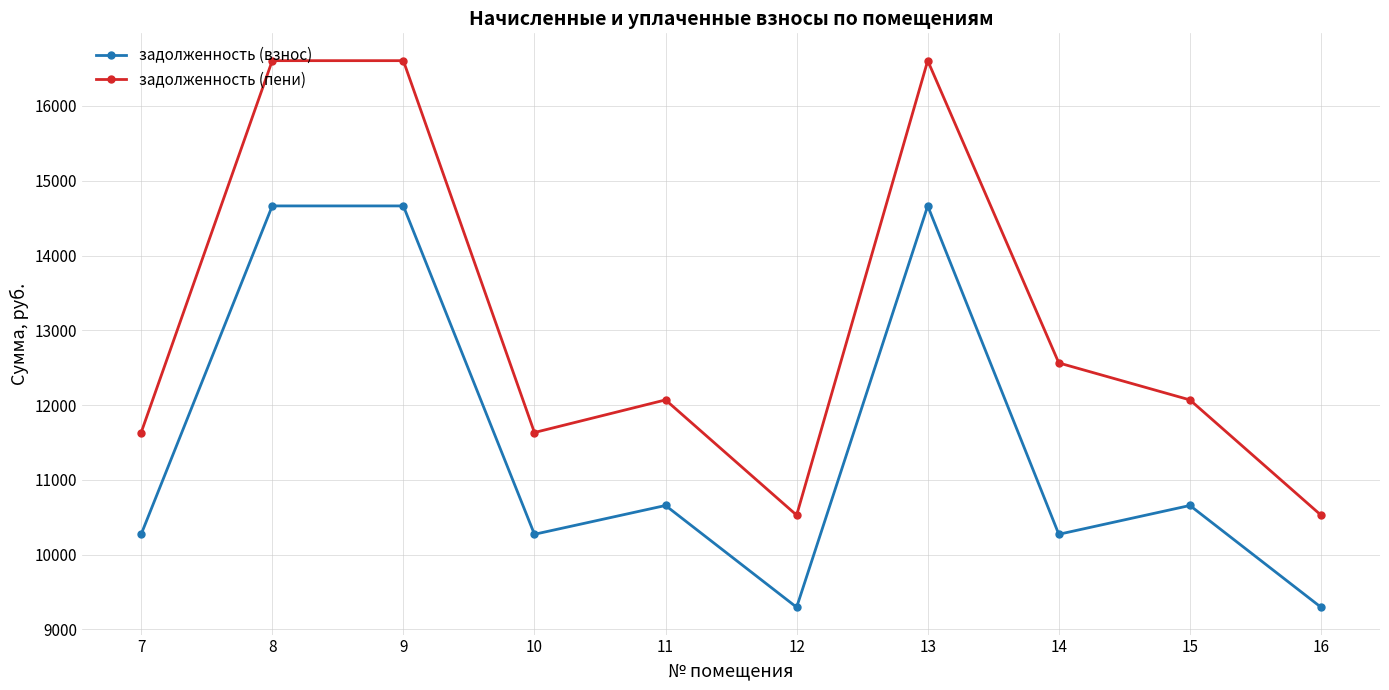

What is the sum of the задолженность (пени) values at 13 and 12?

27133.5